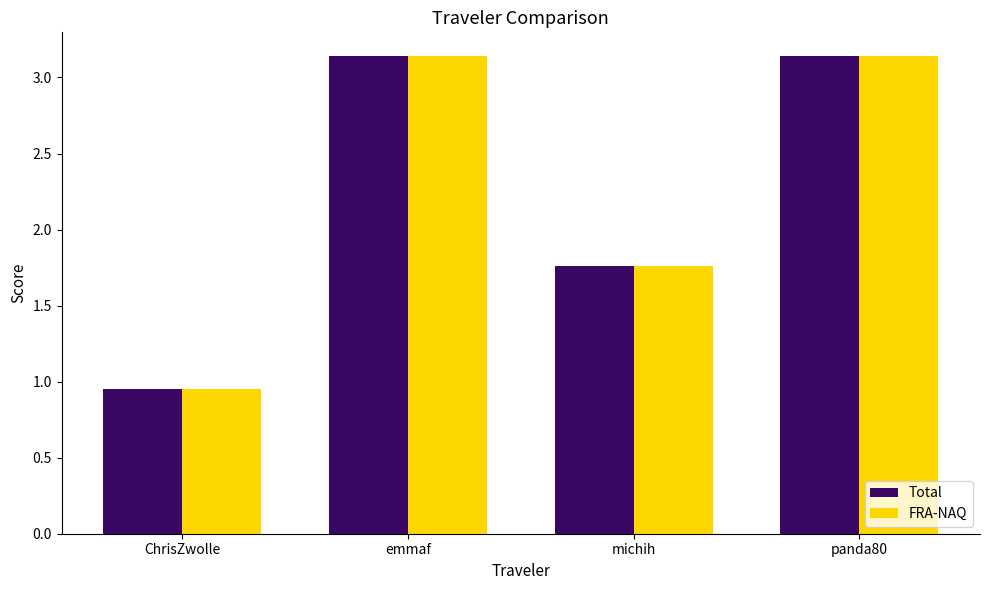

The FRA-NAQ series shows 0.8 at michih. True or false?

False